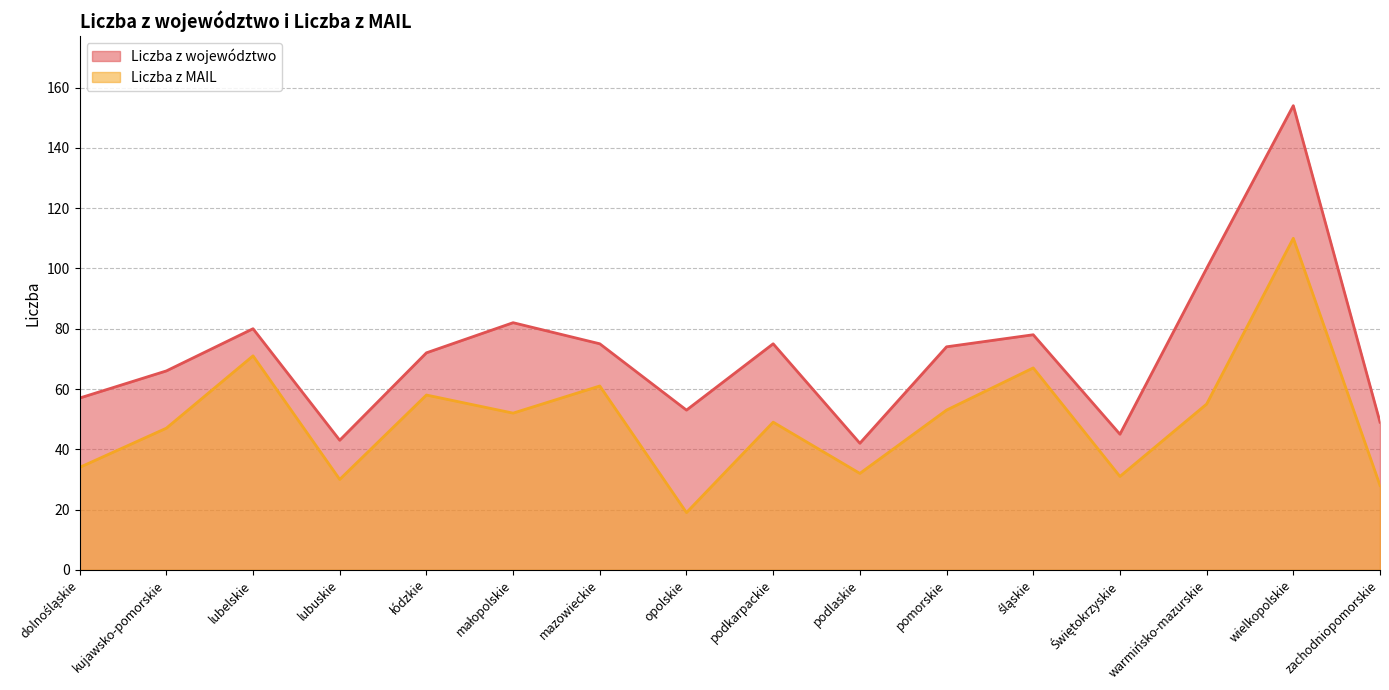

At which category does Liczba z MAIL reach its first local valley?

lubuskie